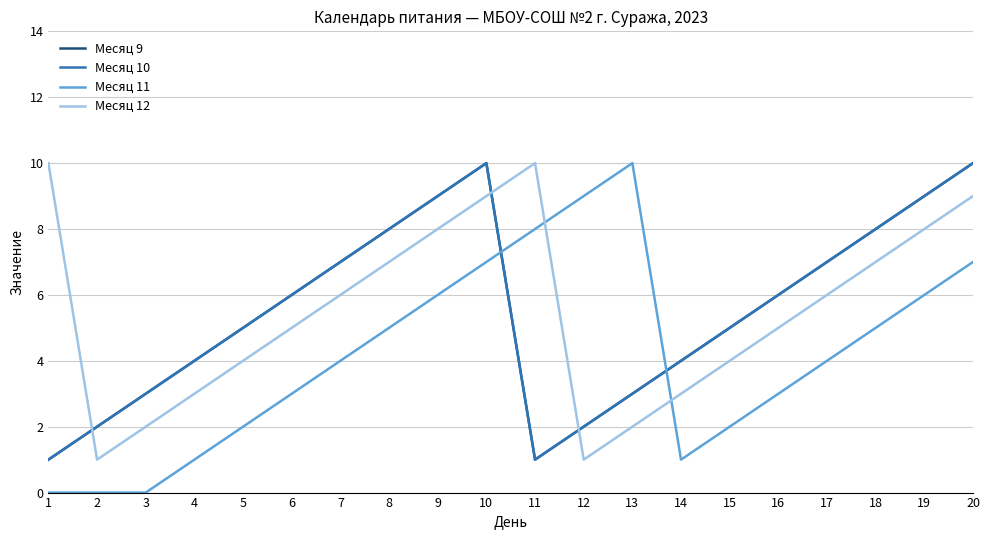

True or false: Месяц 12 has a value of 6 at 17.

True